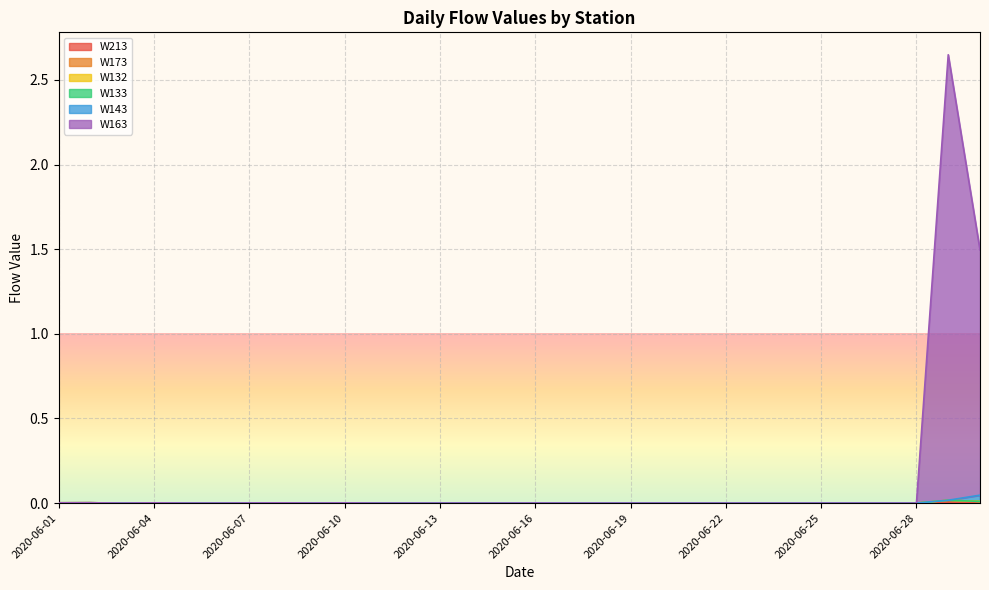

What are all the series names shown in the legend?

W213, W173, W132, W133, W143, W163